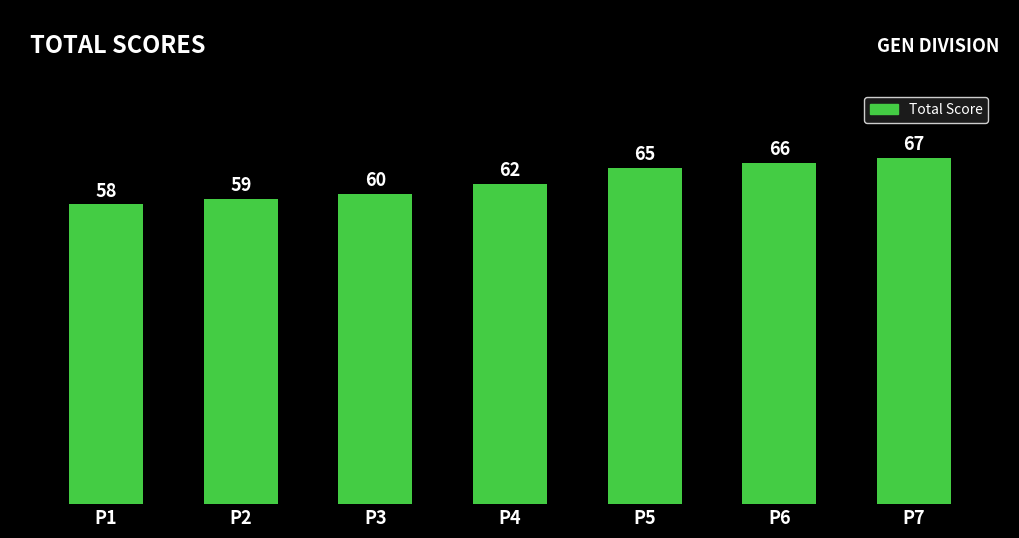

What is the change in value from P2 to P6?

+7